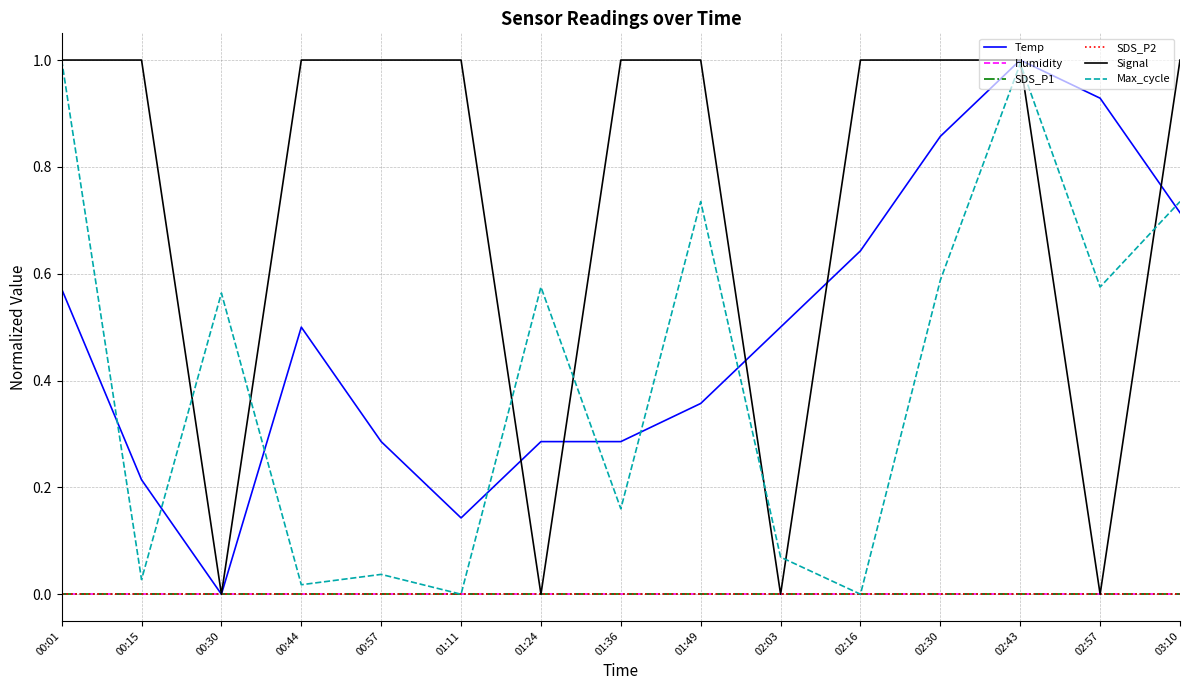

Does the chart have visible grid lines?

Yes